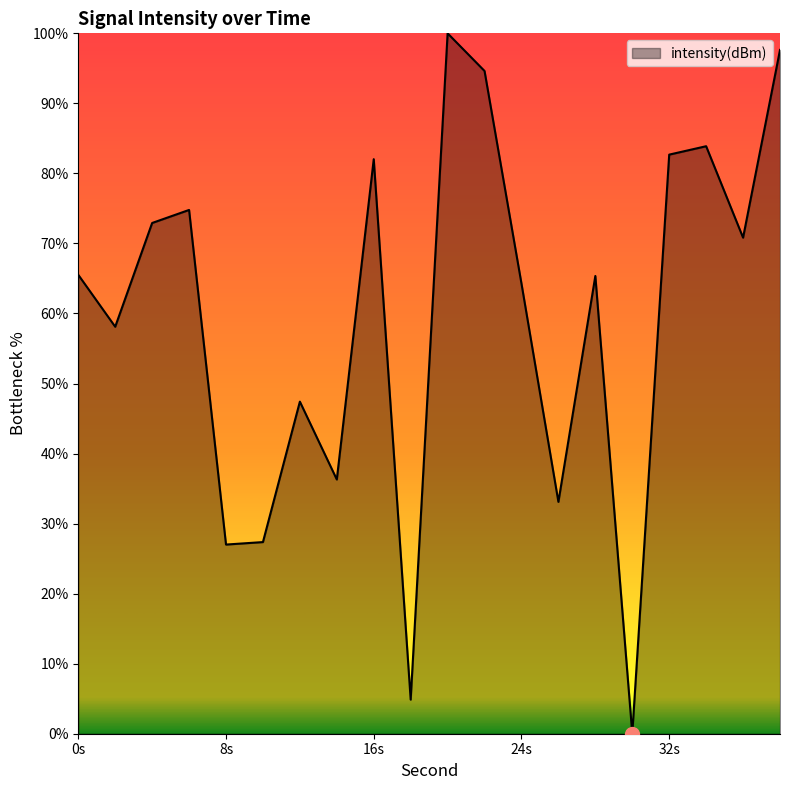

Count the number of data series in this chart.

1